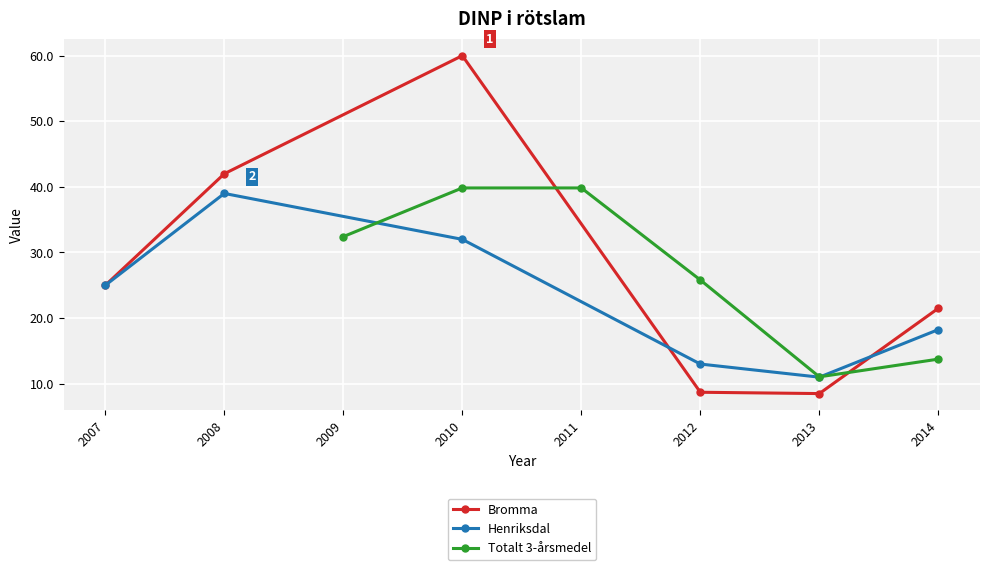

True or false: Henriksdal has more than 2 interior local peaks.

False